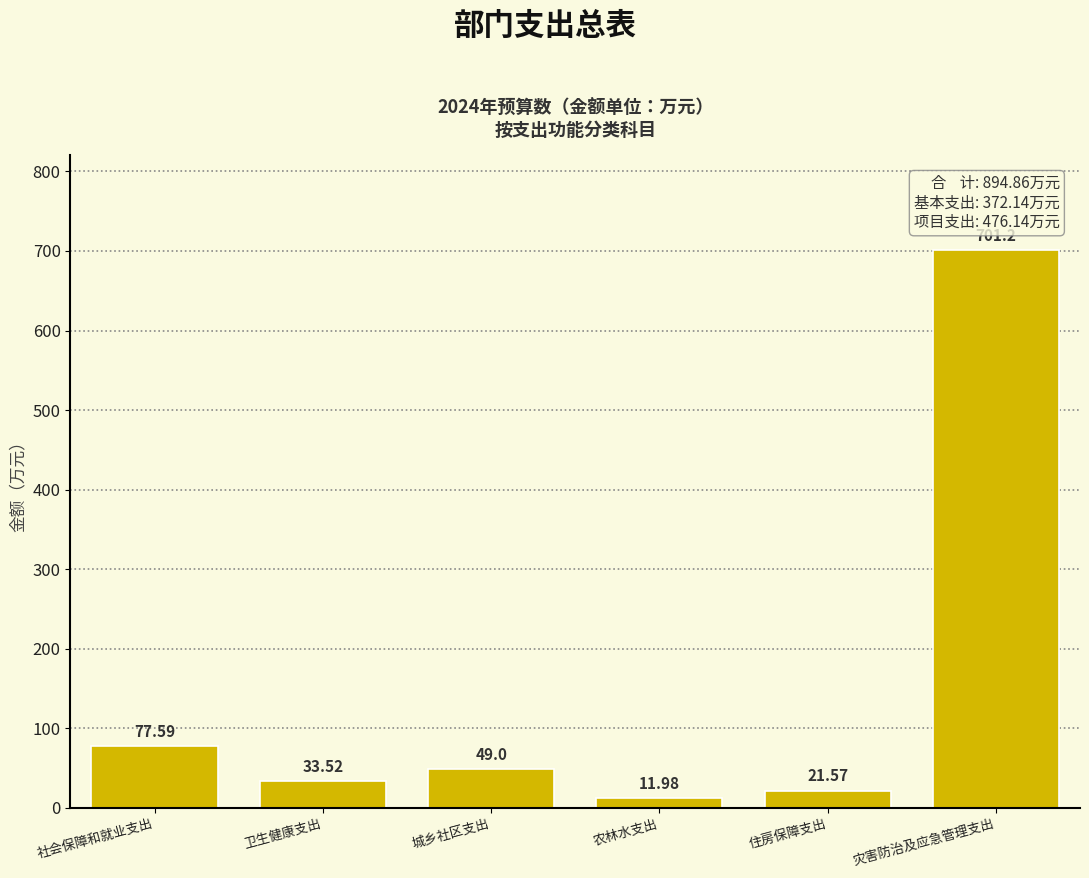

Which category has the highest value across all series?

灾害防治及应急管理支出